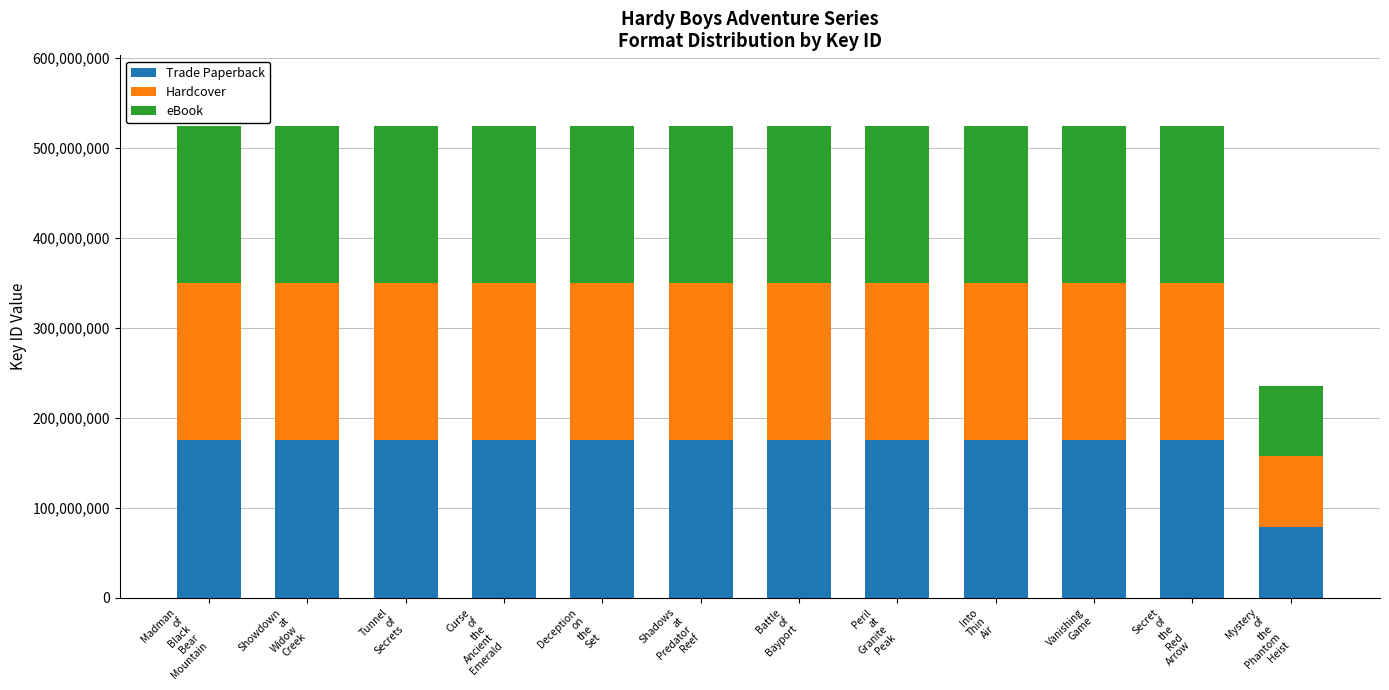

What is the average value of the Trade Paperback series?

166749565